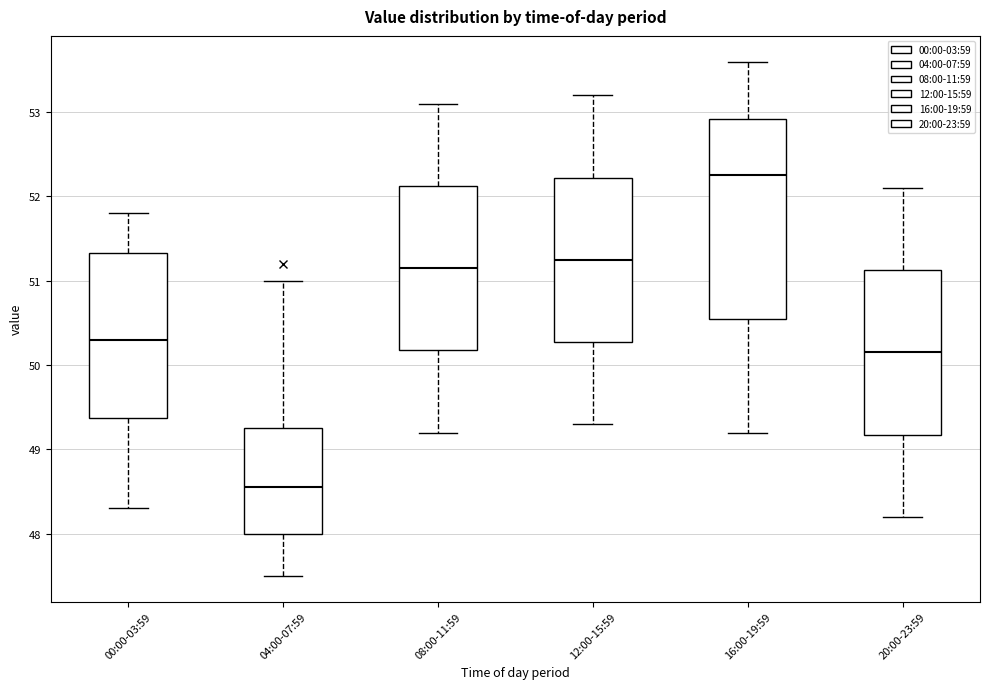

Which box is the tallest, from its lower edge to its upper edge?

16:00-19:59